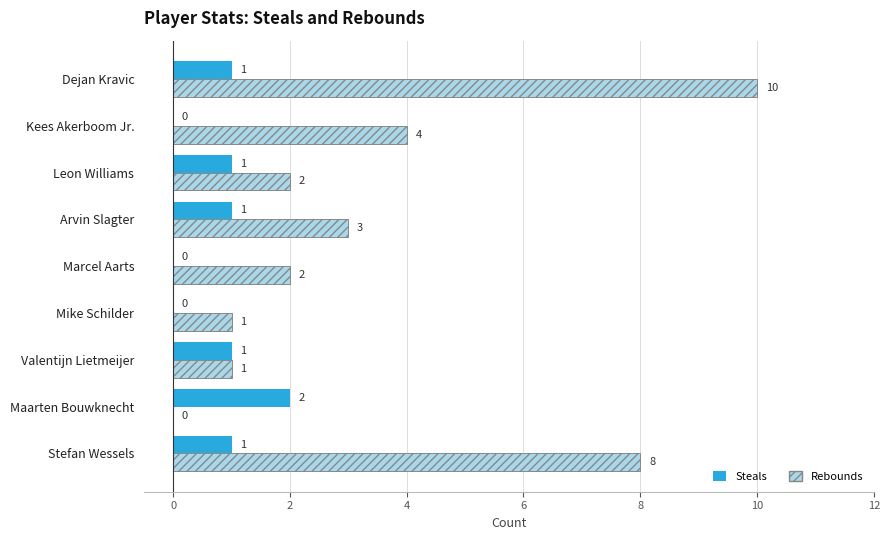

What is the sum of all Rebounds values?

31